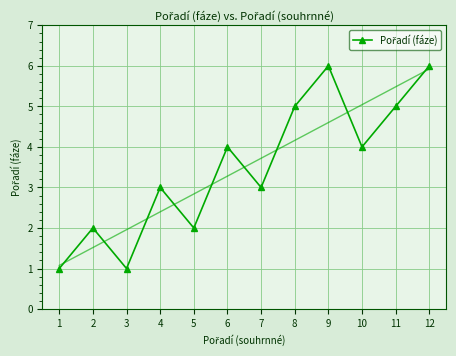

Where is the first local maximum?

2